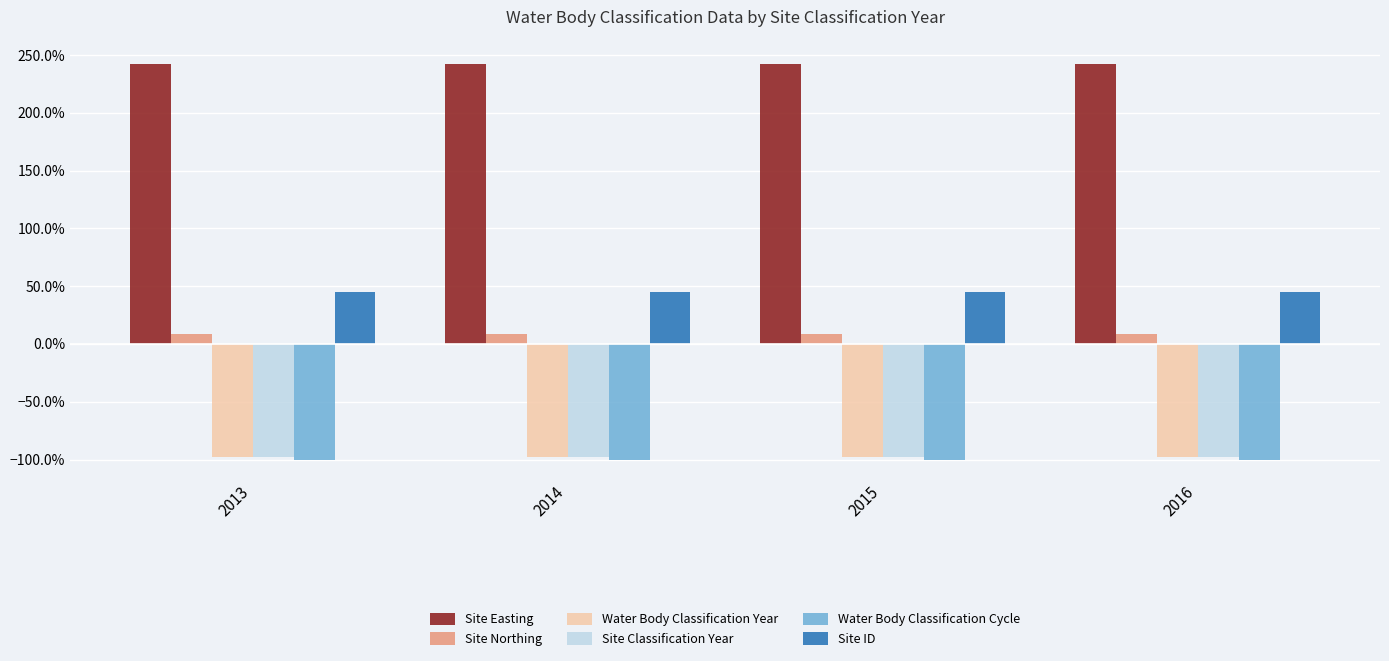

Which series has the largest range (max minus min)?

Water Body Classification Year